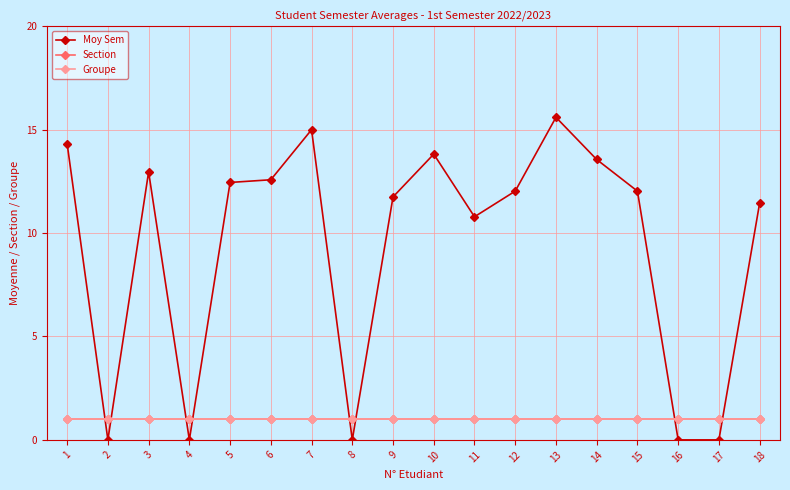

Is this an area chart (filled region under the line)?

No